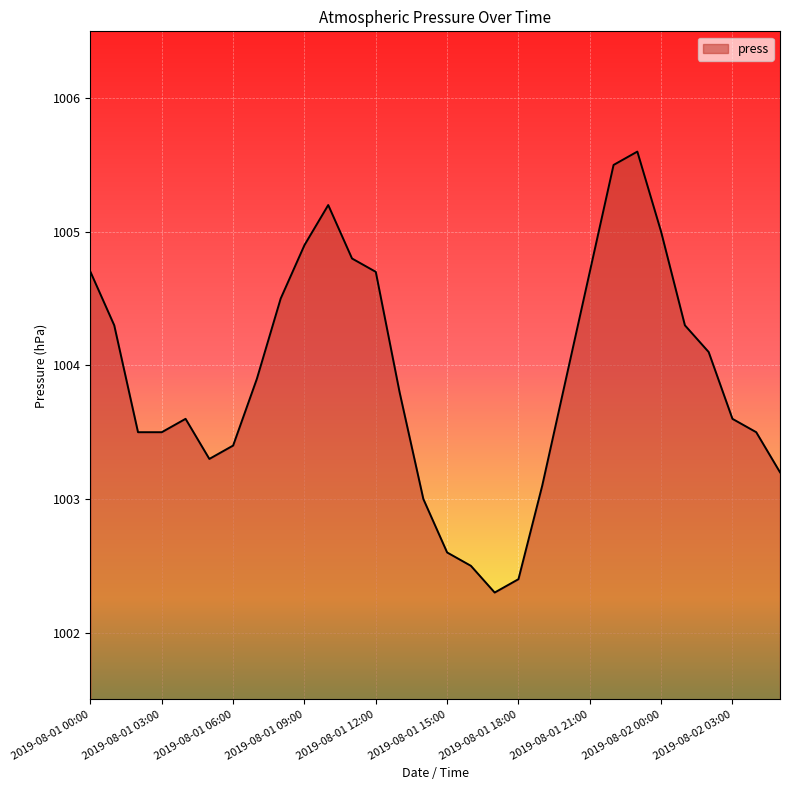

True or false: there are more than 0 points higher than both neighbors.

True